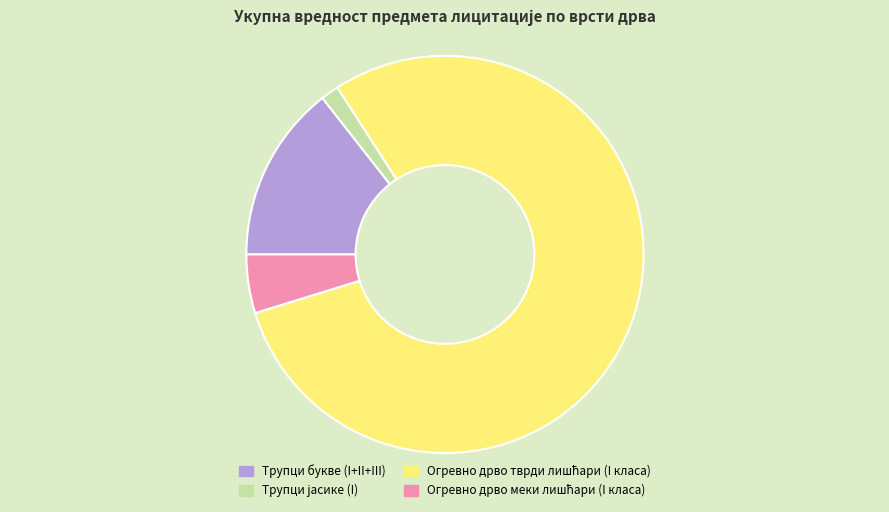

Does any single category account for the majority?

Yes